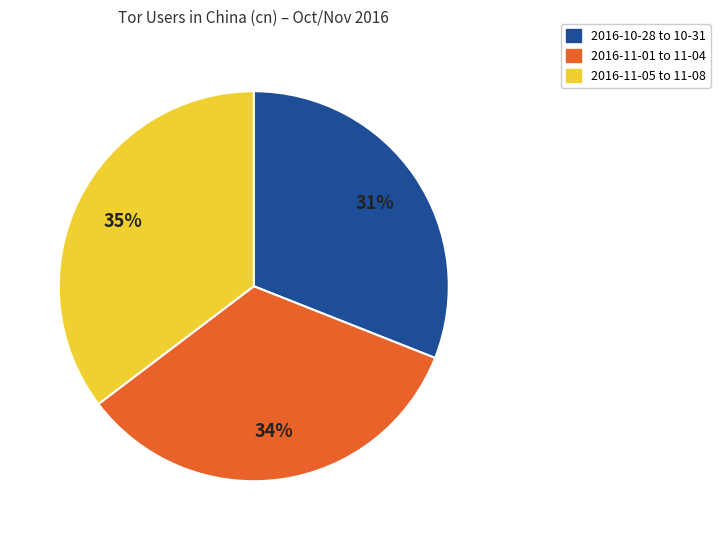

Does any single category account for the majority?

No